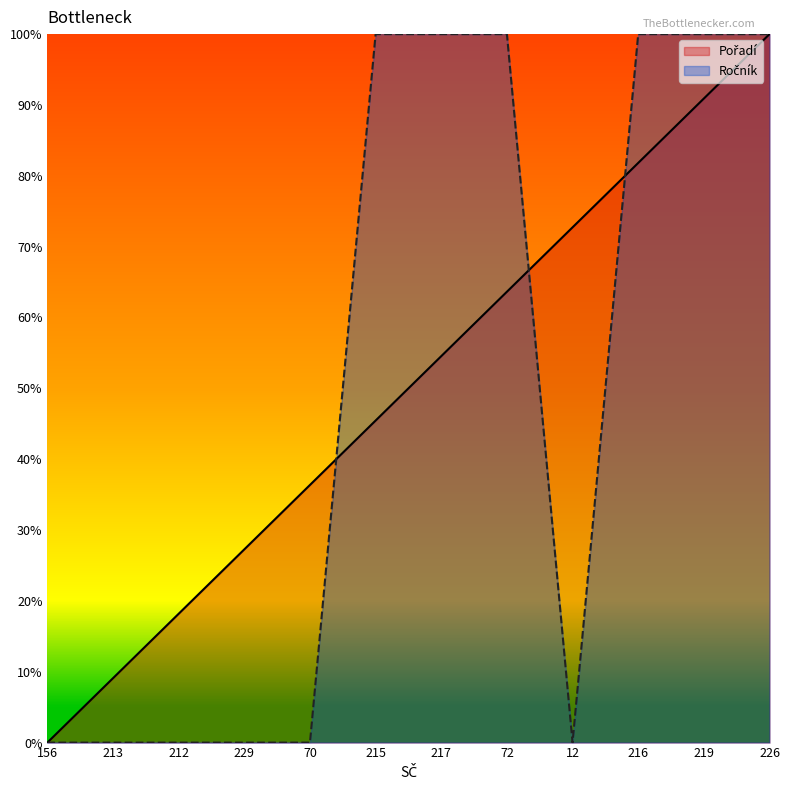

What is the total value across all series at 216?

1.8